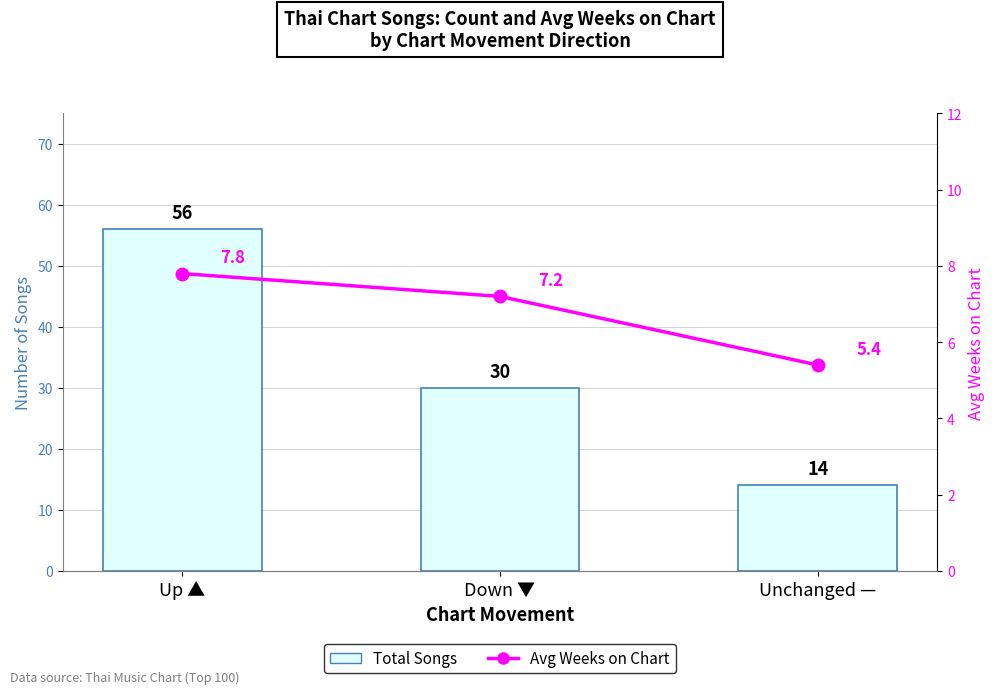

The value of Avg Weeks on Chart at Up ▲ is 7.8. True or false?

True